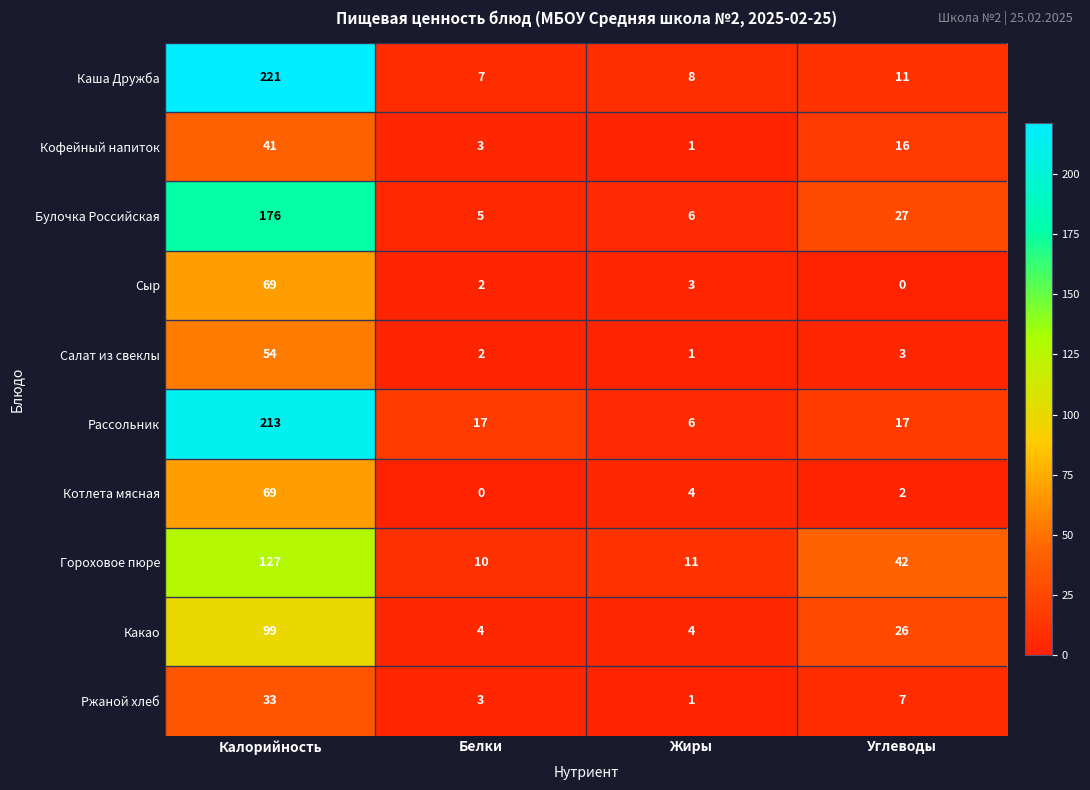

What is the average value of the Булочка Российская series?

54